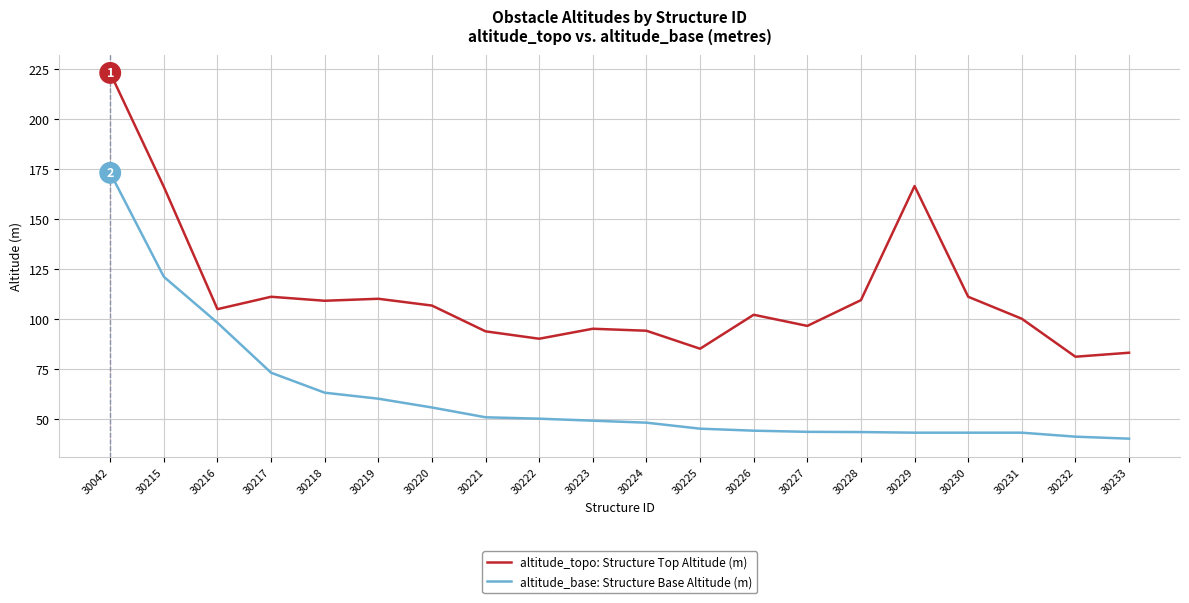

What is the spread (max minus min) of values at 30223?

46.0